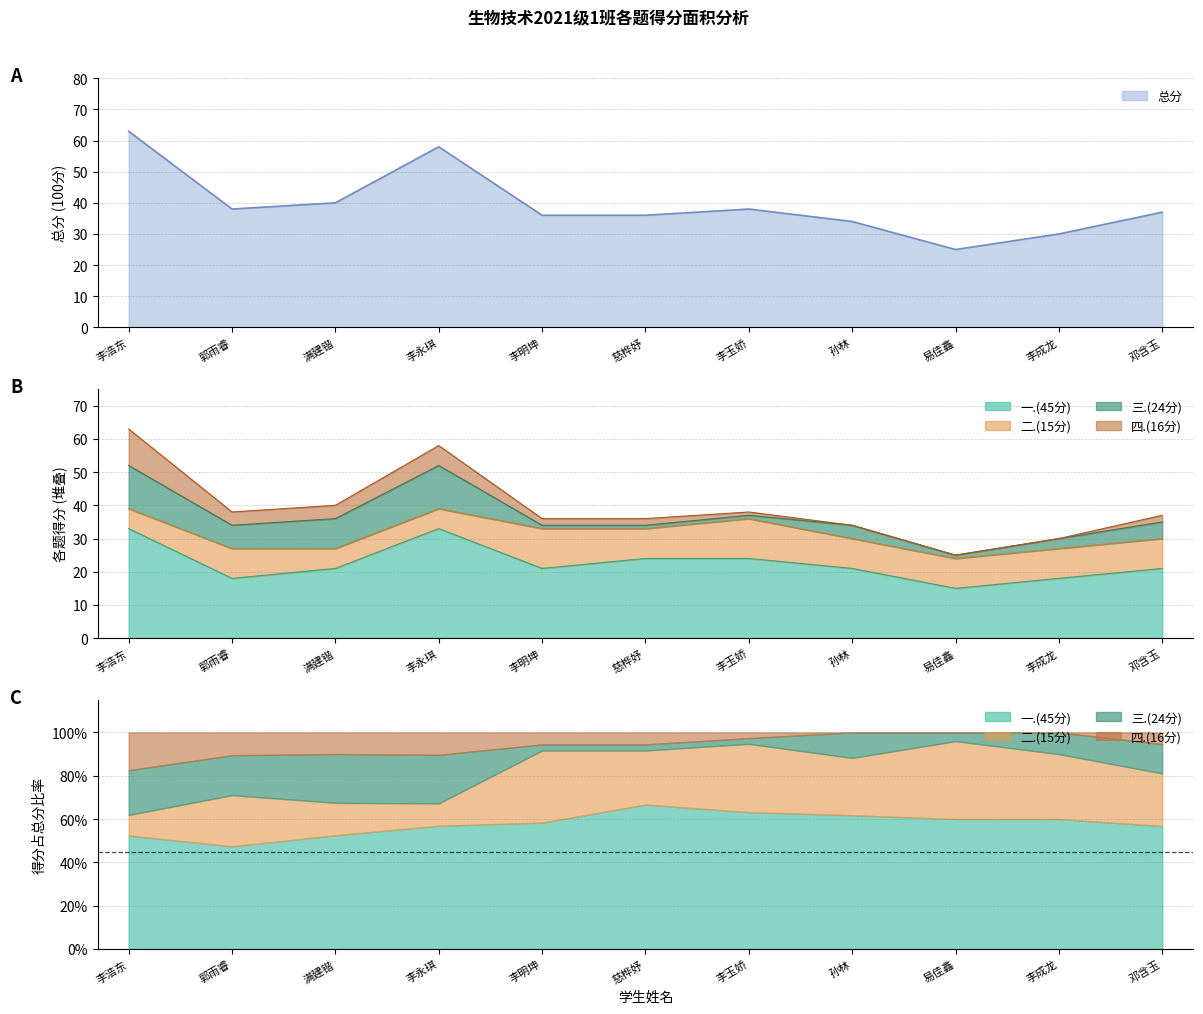

True or false: 总分 and 三.(24分) cross at least once.

False